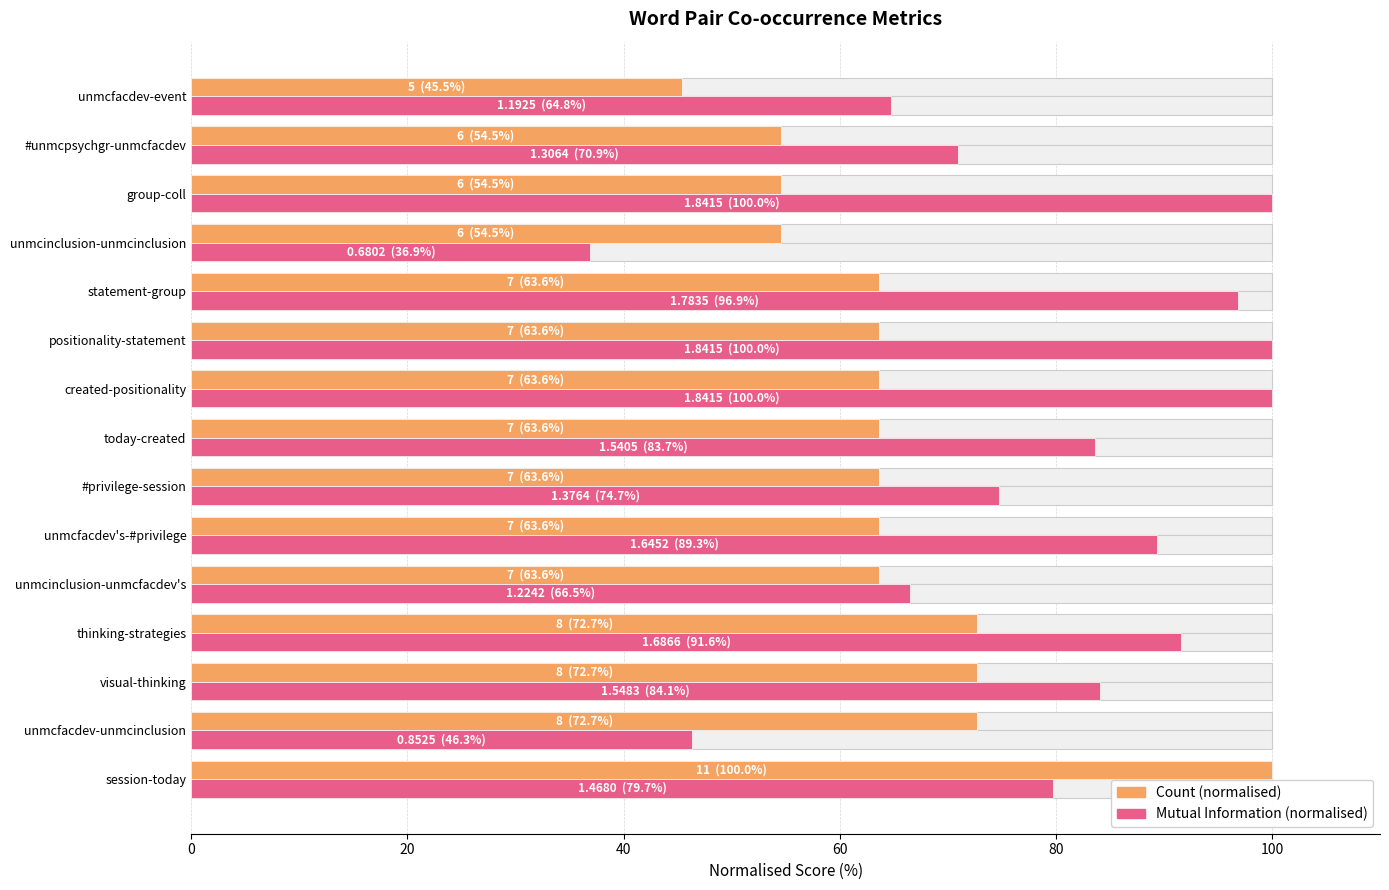

What position from the left is unmcfacdev-event?

15